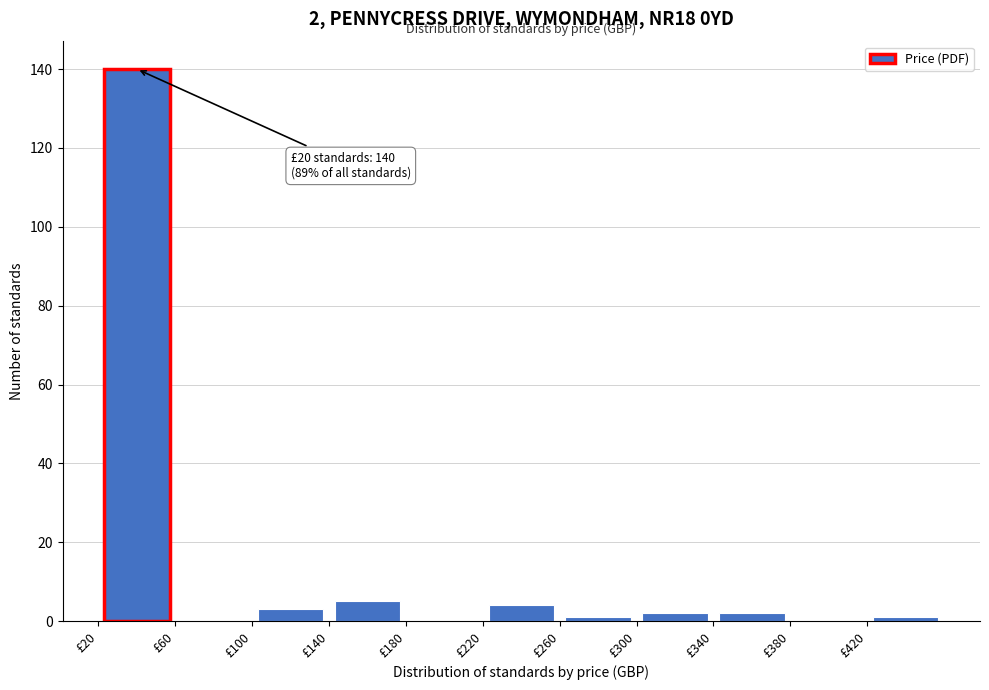

Which range on the x-axis has the tallest bar?

20 to 60